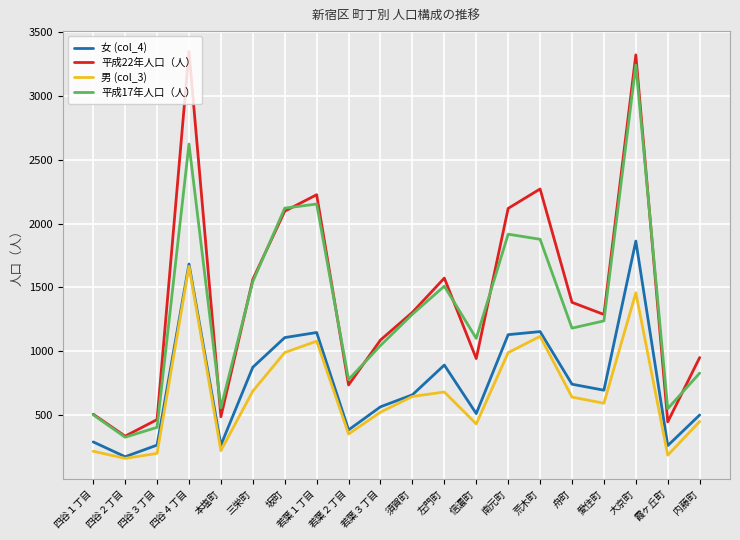

What is the lowest value of the 男 (col_3) series?

161